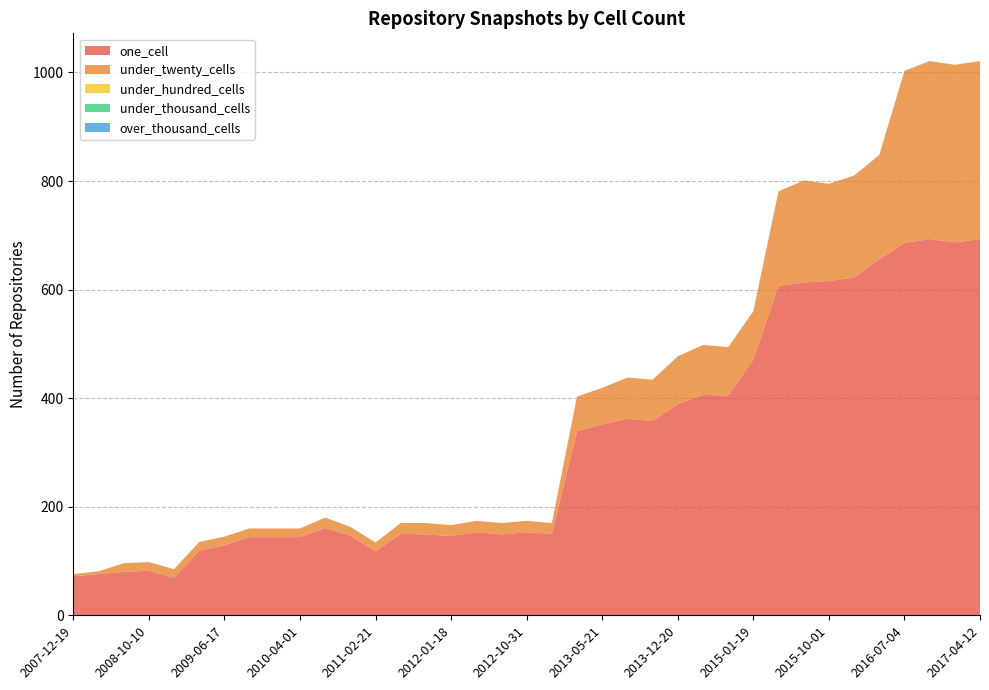

Reading left to right, what are all the values shown in this chart?

one_cell: 2007-12-19=72	2008-04-01=76	2008-06-27=80	2008-10-10=82	2008-12-17=69	2009-04-06=119	2009-06-17=129	2009-09-25=144	2009-12-16=144	2010-04-01=144	2010-07-26=161	2010-11-17=147	2011-02-21=118	2011-06-10=150	2011-09-05=149	2012-01-18=146	2012-03-26=153	2012-07-13=149	2012-10-31=153	2012-12-11=150	2013-02-20=339	2013-05-21=352	2013-07-09=362	2013-09-10=358	2013-12-20=389	2014-03-28=406	2014-09-08=405	2015-01-19=471	2015-04-09=607	2015-07-03=613	2015-10-01=616	2016-01-04=622	2016-04-05=656	2016-07-04=686	2016-10-07=693	2016-12-27=687	2017-04-12=693
under_twenty_cells: 2007-12-19=4	2008-04-01=5	2008-06-27=16	2008-10-10=16	2008-12-17=16	2009-04-06=16	2009-06-17=16	2009-09-25=16	2009-12-16=16	2010-04-01=16	2010-07-26=19	2010-11-17=16	2011-02-21=16	2011-06-10=20	2011-09-05=21	2012-01-18=20	2012-03-26=21	2012-07-13=21	2012-10-31=21	2012-12-11=20	2013-02-20=64	2013-05-21=67	2013-07-09=76	2013-09-10=76	2013-12-20=88	2014-03-28=92	2014-09-08=89	2015-01-19=89	2015-04-09=174	2015-07-03=188	2015-10-01=179	2016-01-04=188	2016-04-05=192	2016-07-04=317	2016-10-07=328	2016-12-27=327	2017-04-12=328
under_hundred_cells: 2007-12-19=0	2008-04-01=0	2008-06-27=0	2008-10-10=0	2008-12-17=0	2009-04-06=0	2009-06-17=0	2009-09-25=0	2009-12-16=0	2010-04-01=0	2010-07-26=0	2010-11-17=0	2011-02-21=0	2011-06-10=0	2011-09-05=0	2012-01-18=0	2012-03-26=0	2012-07-13=0	2012-10-31=0	2012-12-11=0	2013-02-20=0	2013-05-21=0	2013-07-09=0	2013-09-10=0	2013-12-20=0	2014-03-28=0	2014-09-08=0	2015-01-19=0	2015-04-09=0	2015-07-03=0	2015-10-01=0	2016-01-04=0	2016-04-05=0	2016-07-04=0	2016-10-07=0	2016-12-27=0	2017-04-12=0
under_thousand_cells: 2007-12-19=0	2008-04-01=0	2008-06-27=0	2008-10-10=0	2008-12-17=0	2009-04-06=0	2009-06-17=0	2009-09-25=0	2009-12-16=0	2010-04-01=0	2010-07-26=0	2010-11-17=0	2011-02-21=0	2011-06-10=0	2011-09-05=0	2012-01-18=0	2012-03-26=0	2012-07-13=0	2012-10-31=0	2012-12-11=0	2013-02-20=0	2013-05-21=0	2013-07-09=0	2013-09-10=0	2013-12-20=0	2014-03-28=0	2014-09-08=0	2015-01-19=0	2015-04-09=0	2015-07-03=0	2015-10-01=0	2016-01-04=0	2016-04-05=0	2016-07-04=0	2016-10-07=0	2016-12-27=0	2017-04-12=0
over_thousand_cells: 2007-12-19=0	2008-04-01=0	2008-06-27=0	2008-10-10=0	2008-12-17=0	2009-04-06=0	2009-06-17=0	2009-09-25=0	2009-12-16=0	2010-04-01=0	2010-07-26=0	2010-11-17=0	2011-02-21=0	2011-06-10=0	2011-09-05=0	2012-01-18=0	2012-03-26=0	2012-07-13=0	2012-10-31=0	2012-12-11=0	2013-02-20=0	2013-05-21=0	2013-07-09=0	2013-09-10=0	2013-12-20=0	2014-03-28=0	2014-09-08=0	2015-01-19=0	2015-04-09=0	2015-07-03=0	2015-10-01=0	2016-01-04=0	2016-04-05=0	2016-07-04=0	2016-10-07=0	2016-12-27=0	2017-04-12=0